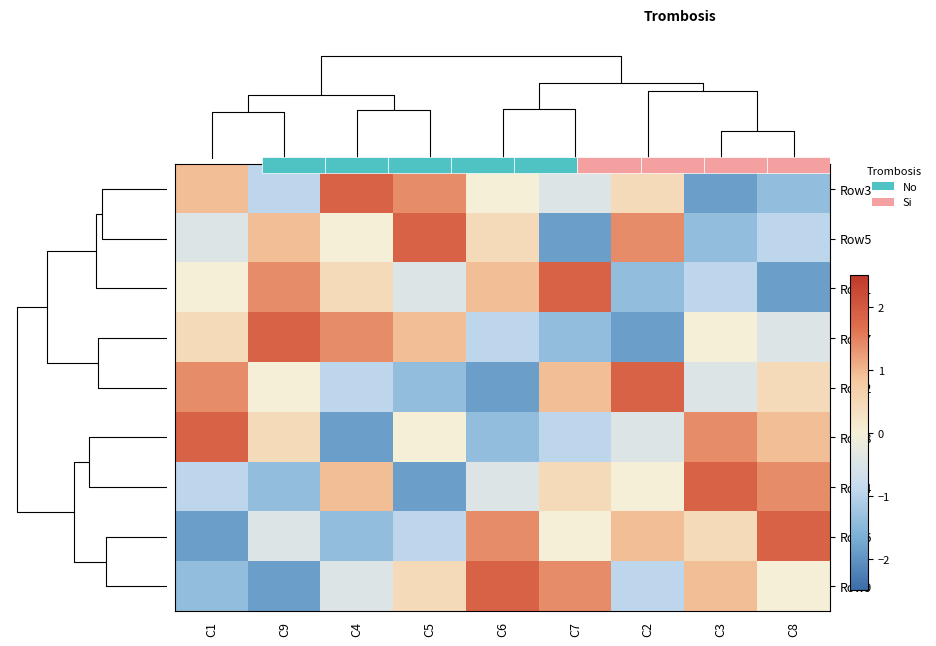

List the series in order of their peak value, highest first.

Row3, Row5, Row1, Row7, Row2, Row8, Row4, Row6, Row9